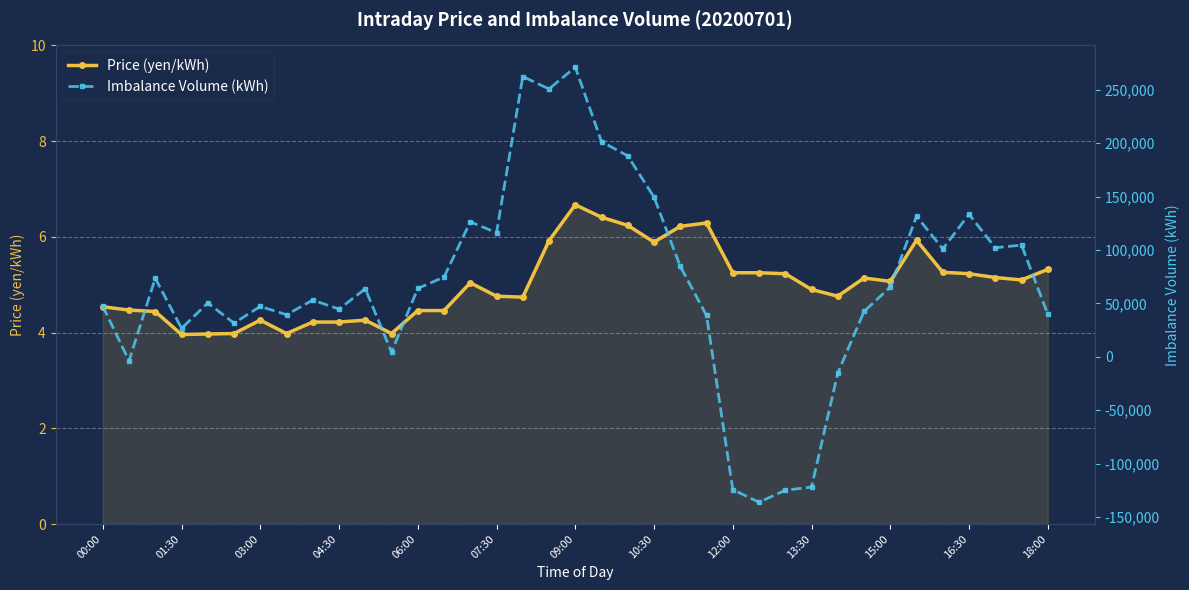

At which label does Price (yen/kWh) reach its peak?

09:00